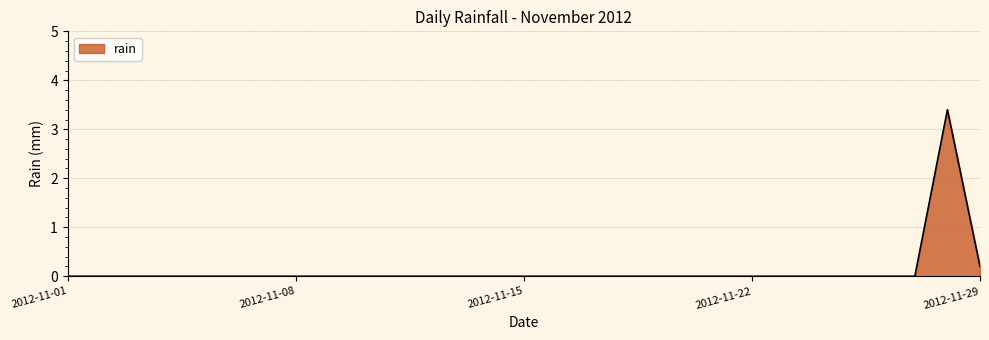

Reading left to right, transcribe all the data shown in this chart.

0.0	0.0	0.0	0.0	0.0	0.0	0.0	0.0	0.0	0.0	0.0	0.0	0.0	0.0	0.0	0.0	0.0	0.0	0.0	0.0	0.0	0.0	0.0	0.0	0.0	0.0	0.0	3.4	0.2